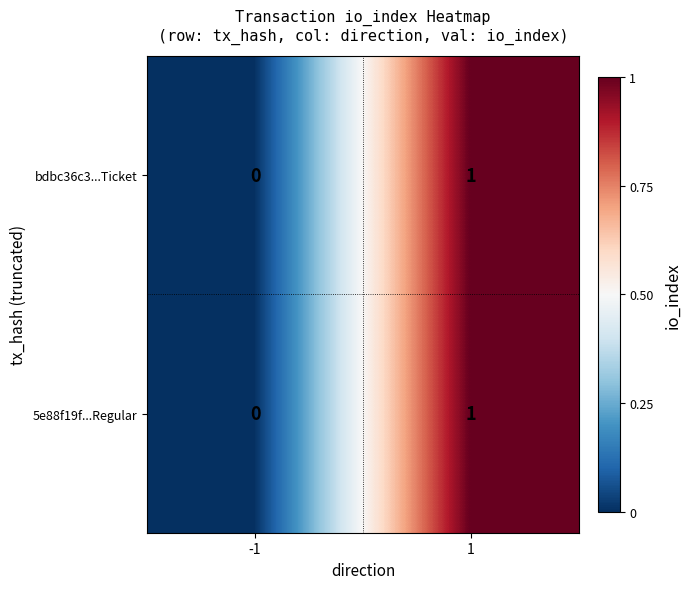

The value of bdbc36c3...Ticket at -1 is 0. True or false?

True